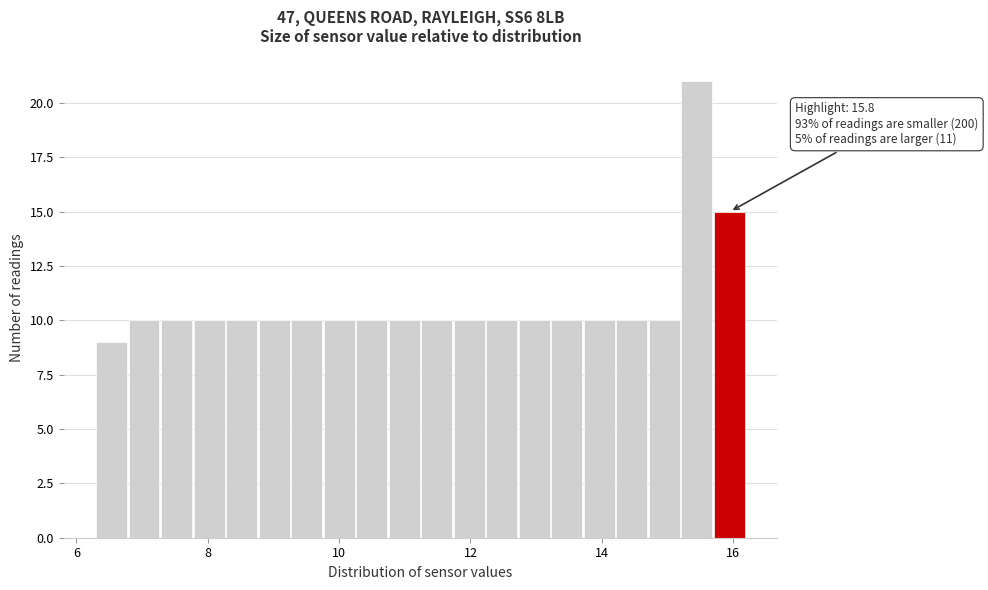

Around what value on the x-axis is the tallest bar? Give the approximate position of its centre, as read against the axis.

15.4